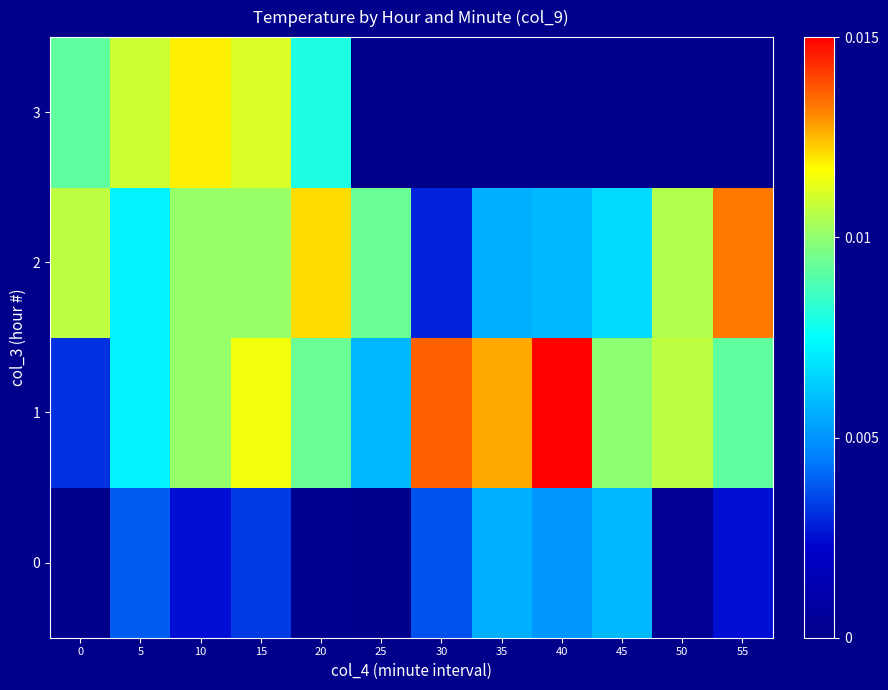

How many row_2 values are between 0 and 1?

12